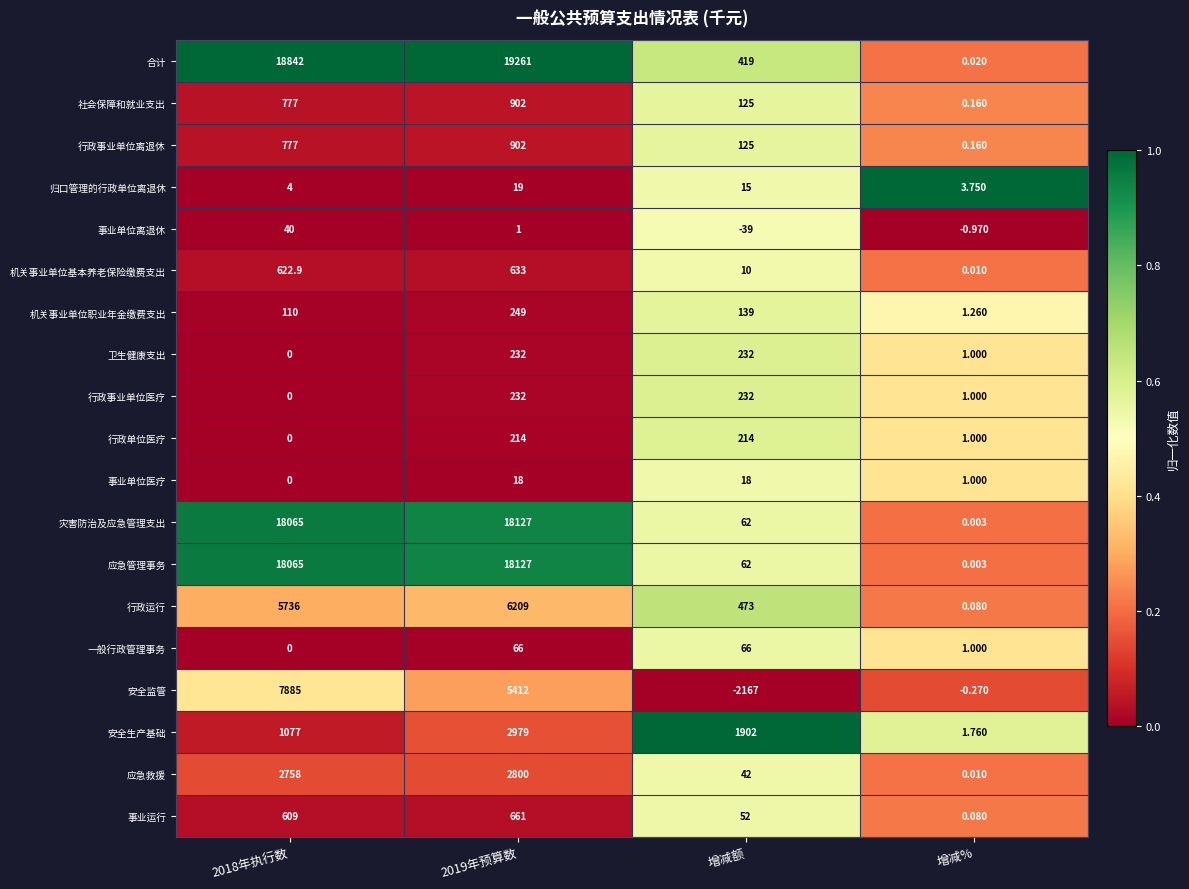

Is the value of 行政事业单位医疗 at 2018年执行数 greater than the value of 社会保障和就业支出 at 2018年执行数?

No